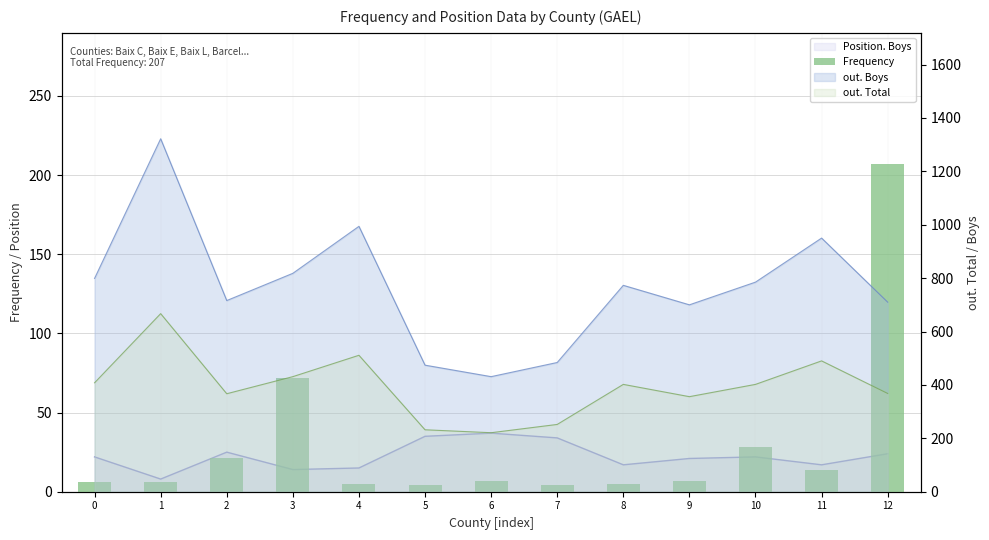

Are the bars horizontal?

No